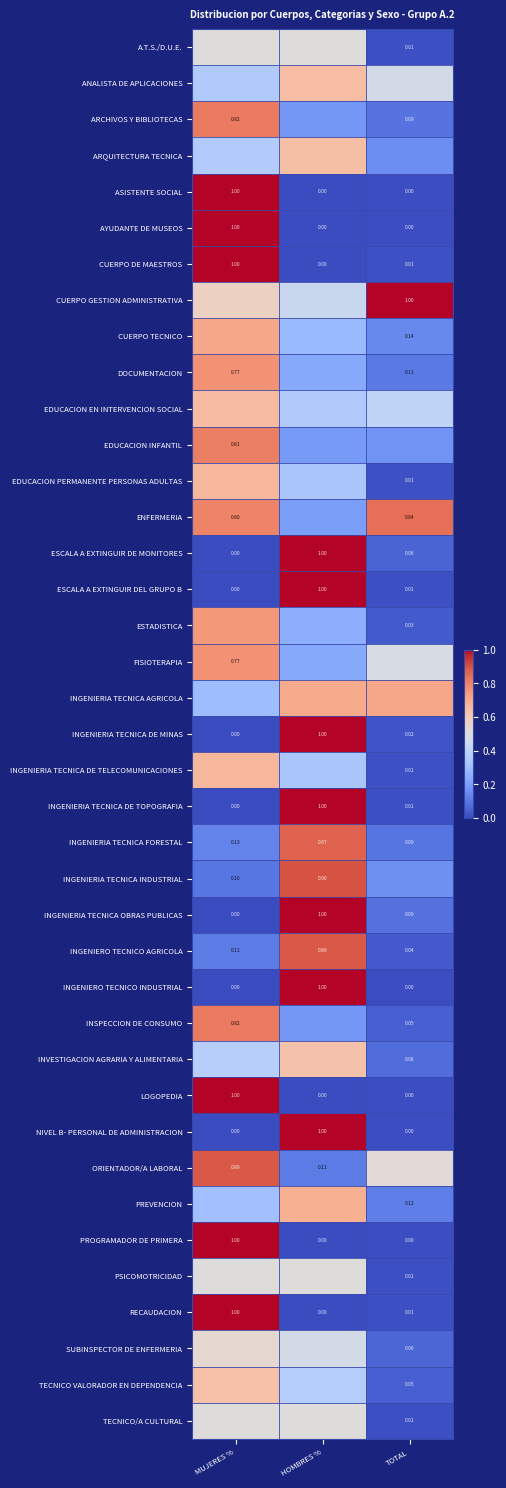

Where is RECAUDACION nearest to the value 0?

HOMBRES %